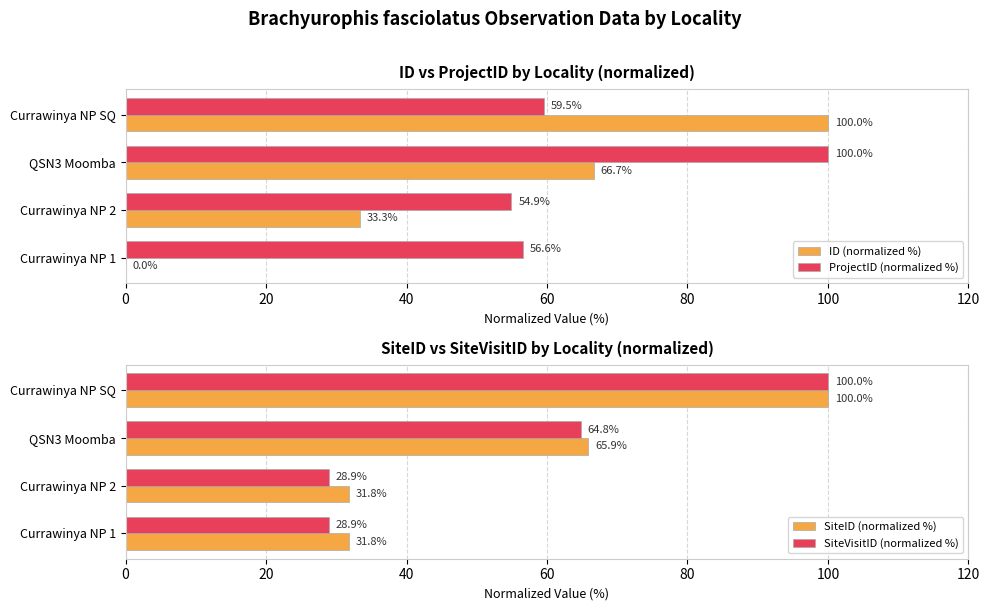

What is the sum of the ID (normalized %) values at Currawinya NP 2 and Currawinya NP 1?

33.3